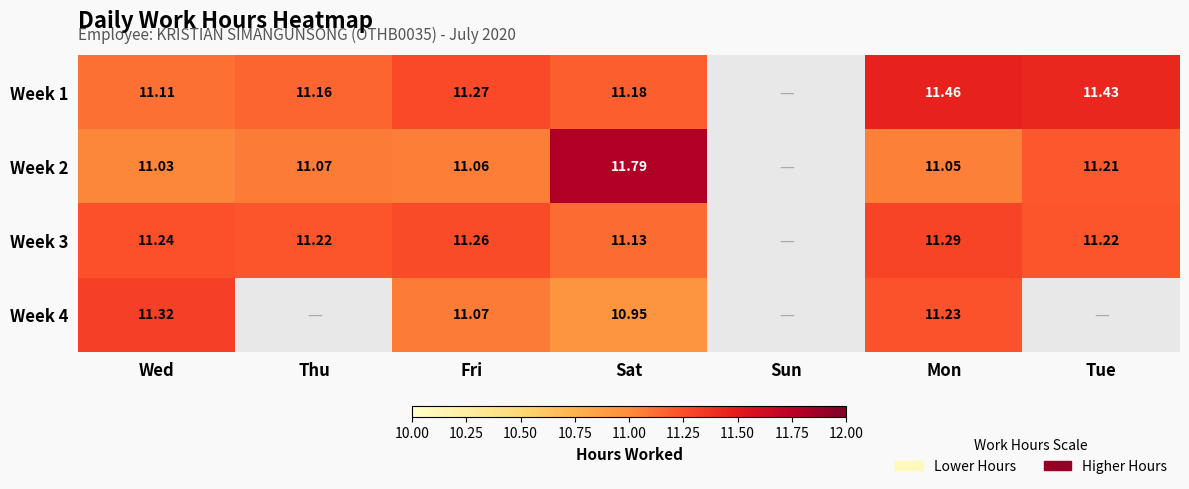

What is the total value across all series at Thu?

33.5